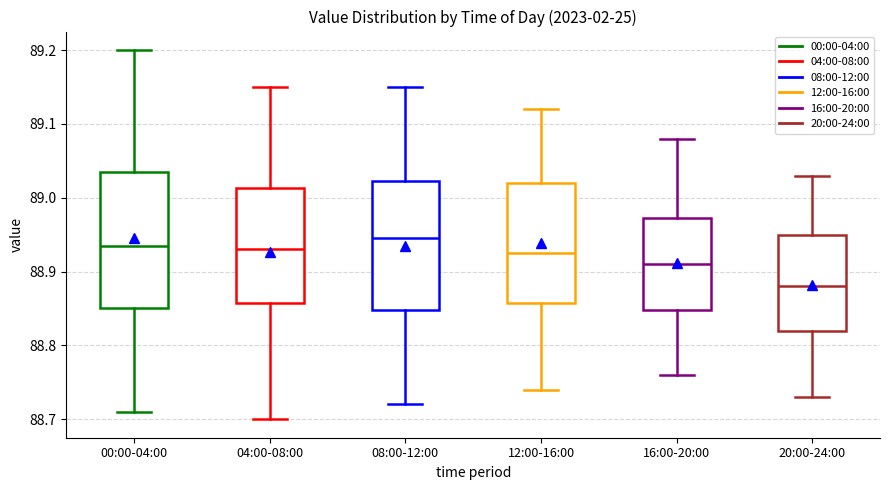

Reading left to right, read every box against the y-axis: the position of its median line, the range the box covers, and the ends of its whiskers. The values are not printed on the chart, so give them approximately, as read against the axis.

00:00-04:00: median 88.94, box 88.85 to 89.04, whiskers 88.71 to 89.20
04:00-08:00: median 88.93, box 88.86 to 89.01, whiskers 88.70 to 89.15
08:00-12:00: median 88.95, box 88.85 to 89.02, whiskers 88.72 to 89.15
12:00-16:00: median 88.93, box 88.86 to 89.02, whiskers 88.74 to 89.12
16:00-20:00: median 88.91, box 88.85 to 88.97, whiskers 88.76 to 89.08
20:00-24:00: median 88.88, box 88.82 to 88.95, whiskers 88.73 to 89.03